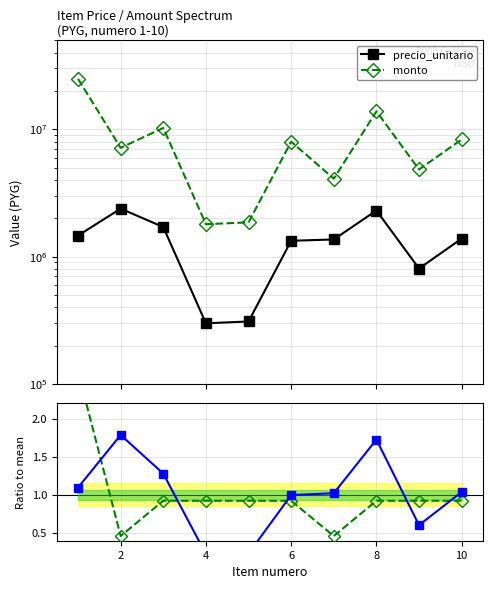

How many values in the precio_unitario series exceed 1385000?

4